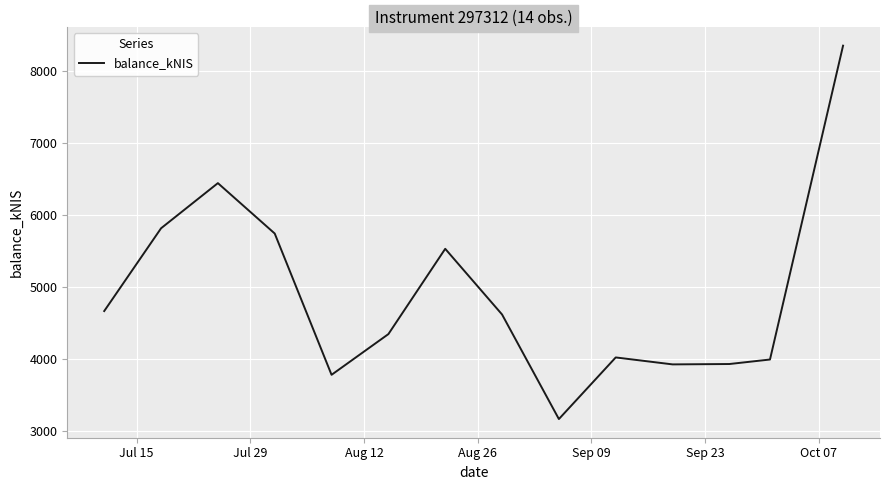

What is the difference between the maximum and minimum values?

5185.6